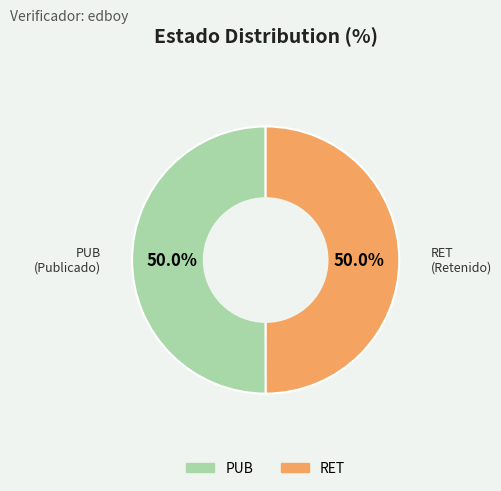

How many slices are in this pie chart?

2